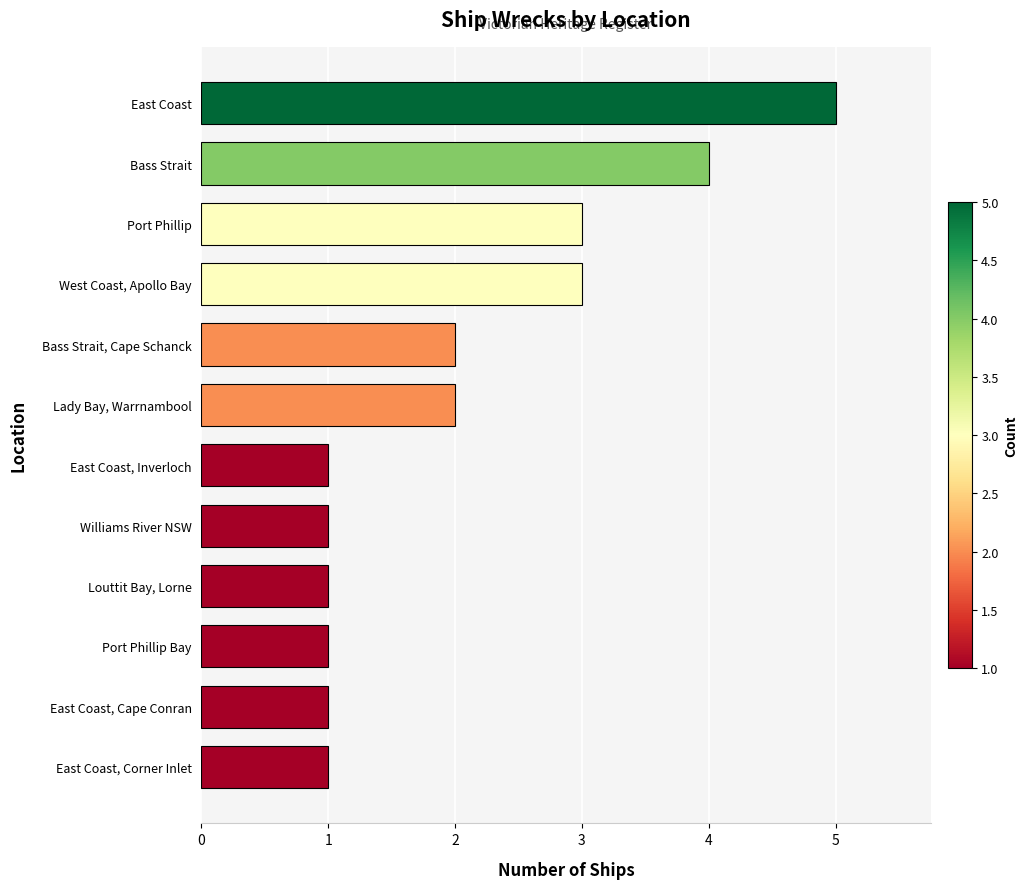

The chart shows a value of 1 at Williams River NSW. True or false?

True